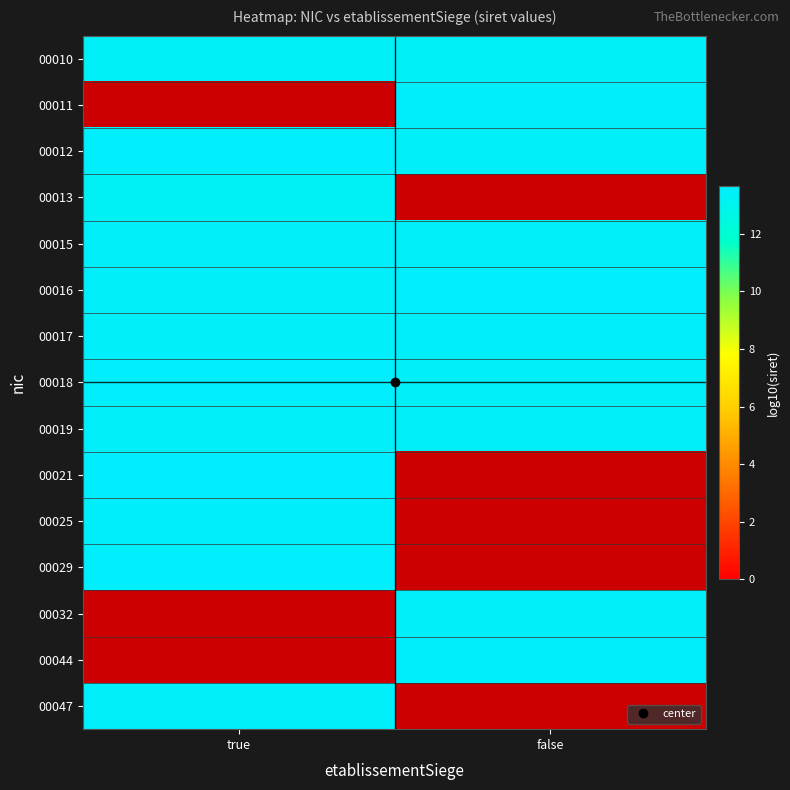

What is the maximum value shown in the chart?

13.7